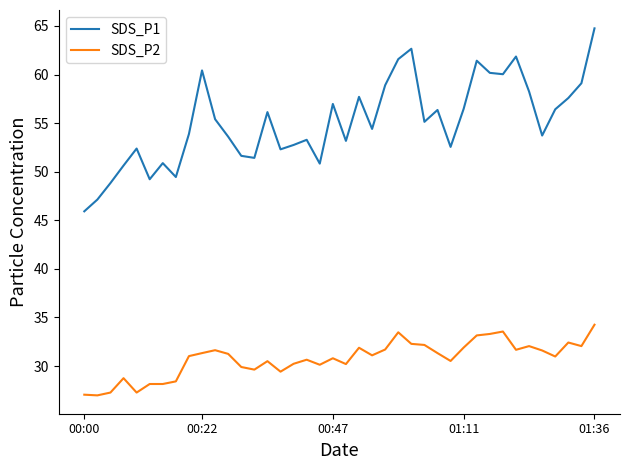

What is the minimum value for SDS_P1?

45.9